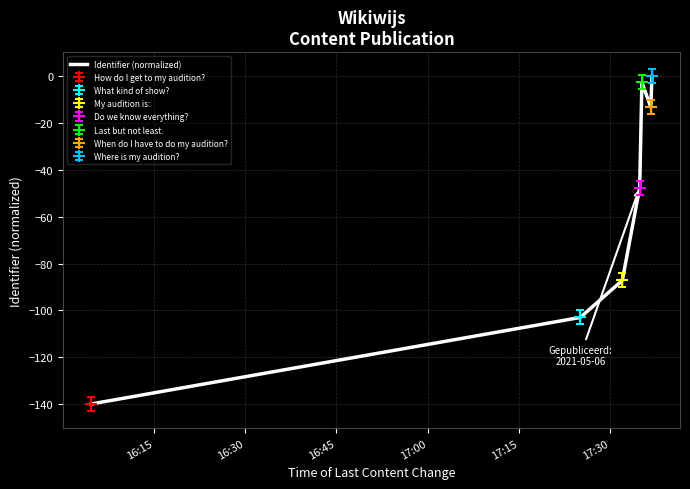

The chart shows a value of -88.7 at 16:15. True or false?

False